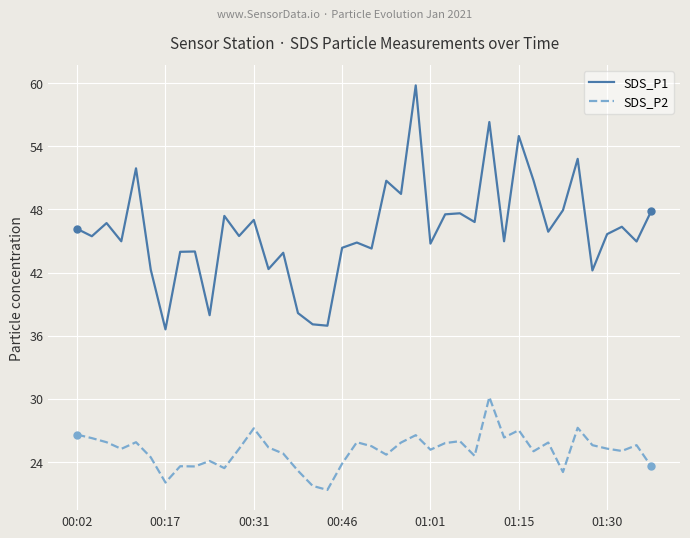

Rank the series by their average value, from lowest to highest.

SDS_P2, SDS_P1